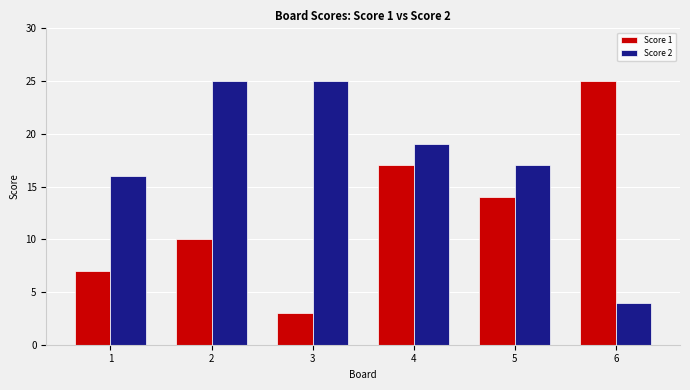

True or false: Score 2 has a value of 1 at 6.

False